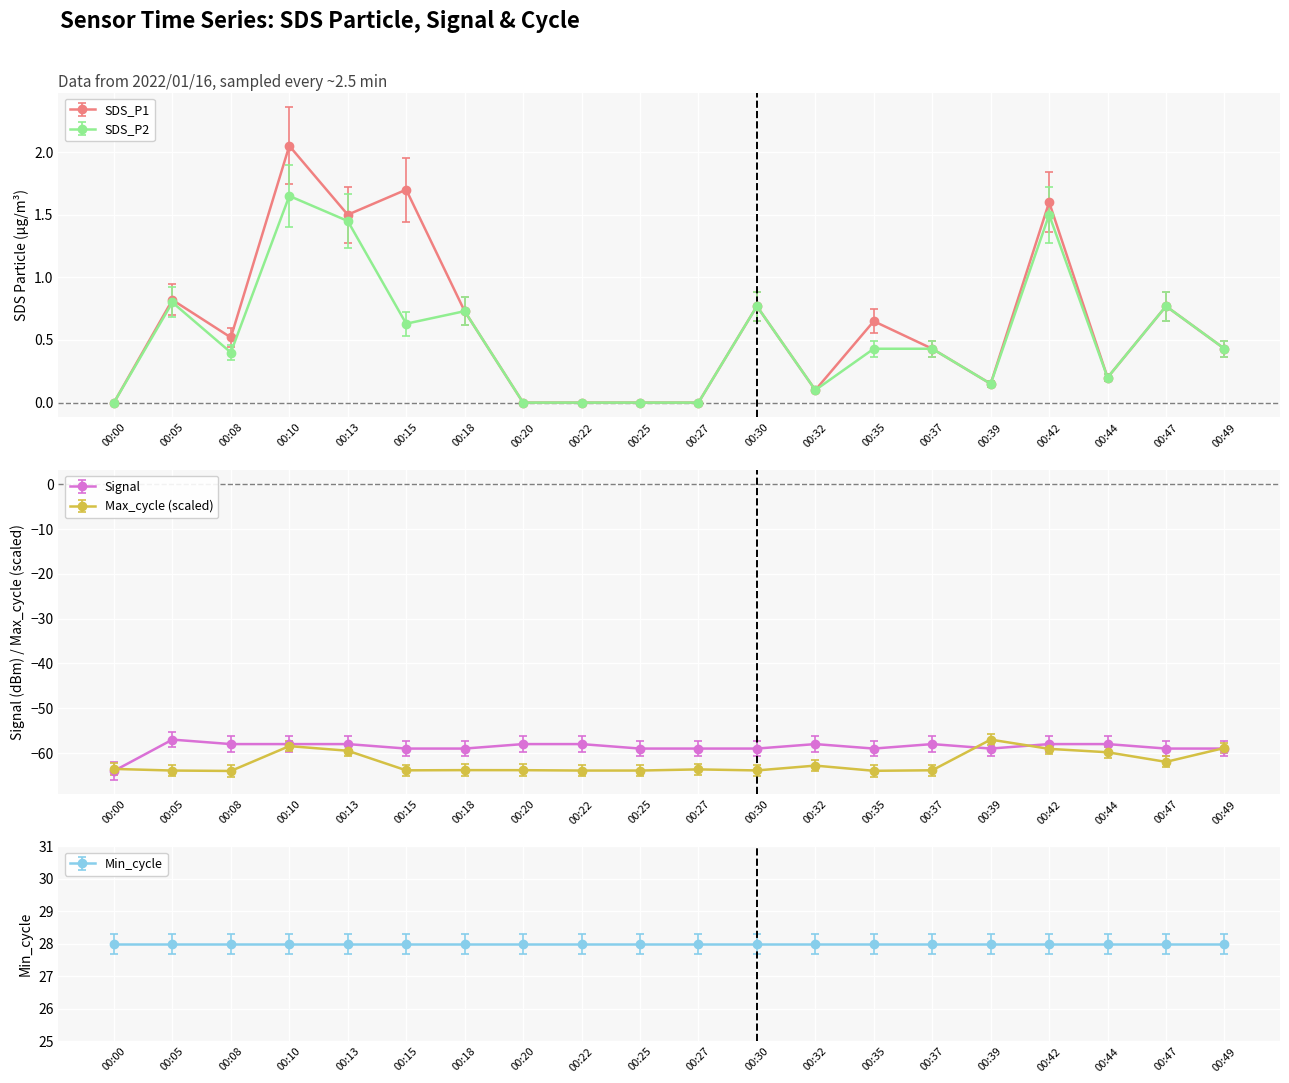

At which label is Signal closest to -60?

00:15